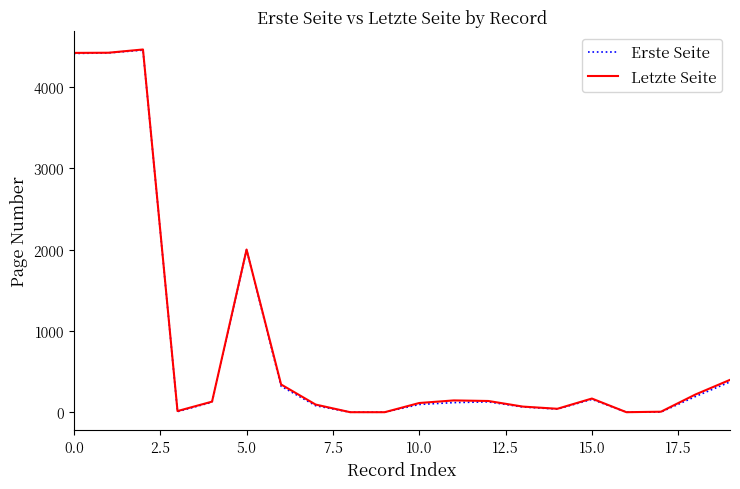

True or false: Letzte Seite has more than 0 points higher than both neighbors.

True